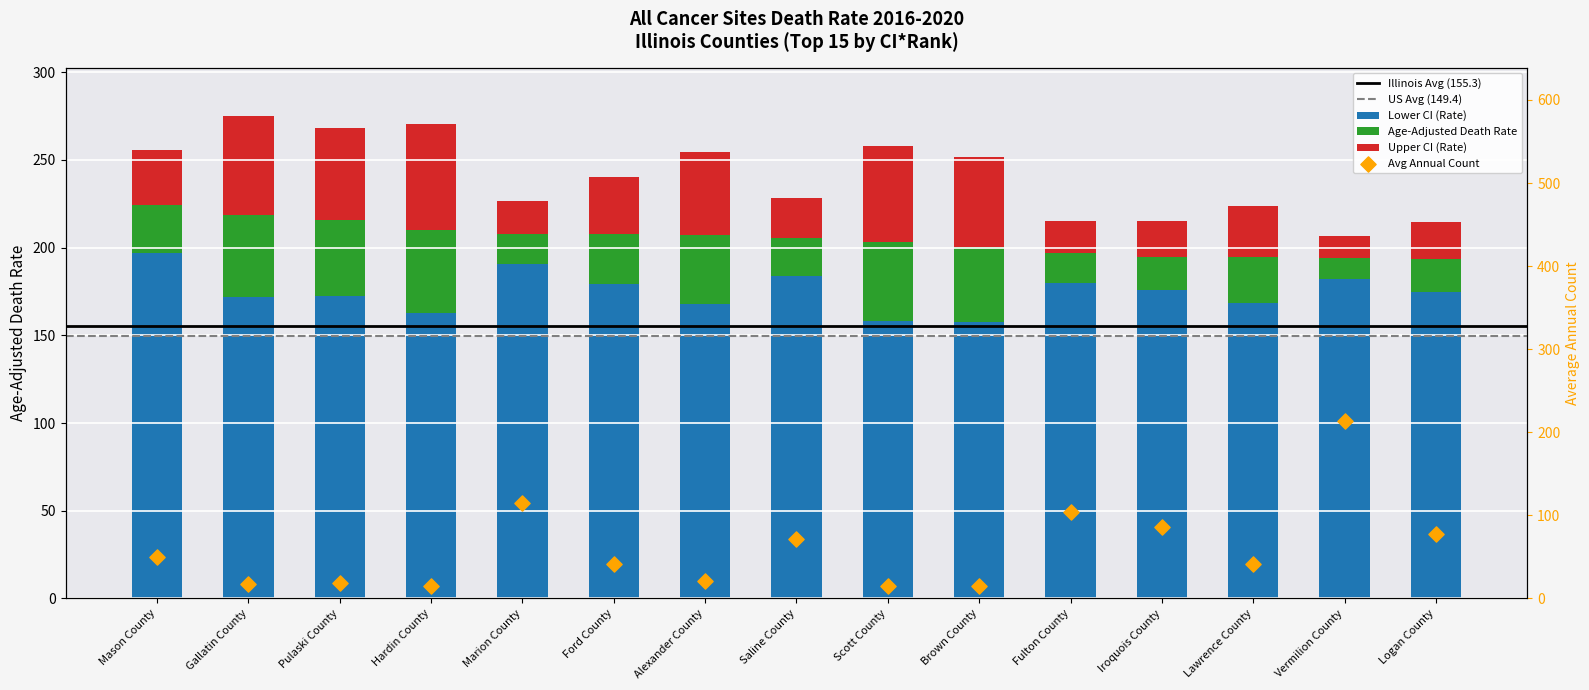

Is the value of Lower CI (Rate) at Logan County greater than the value of Average Annual Count at Lawrence County?

Yes